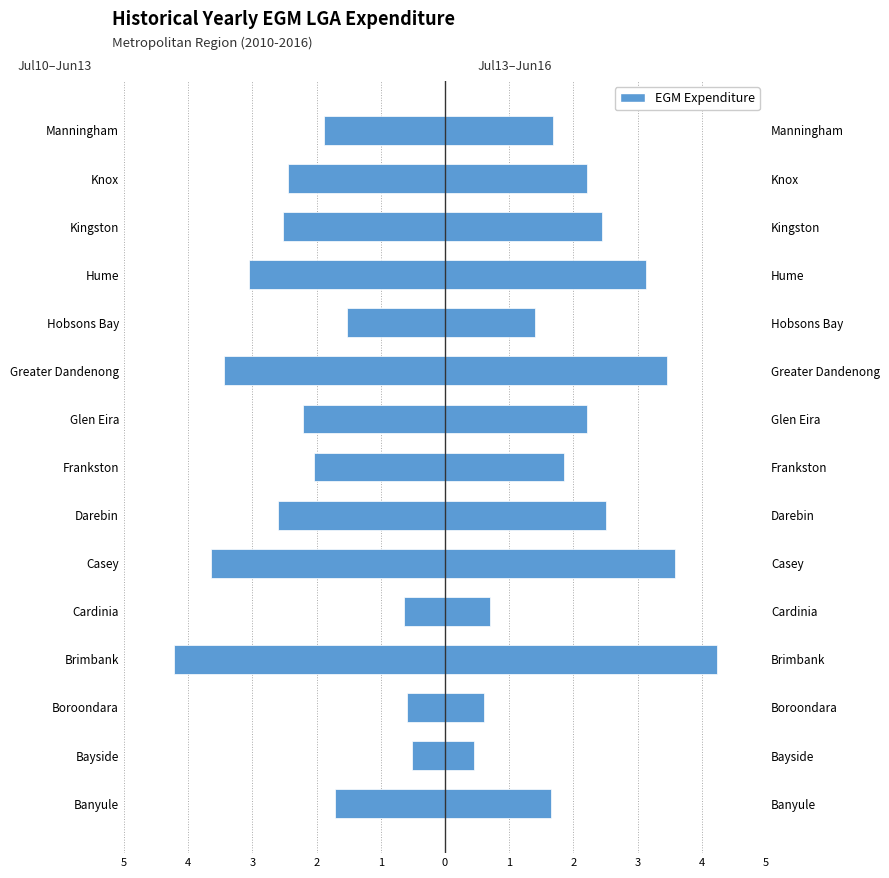

Does the chart contain stacked bars?

No